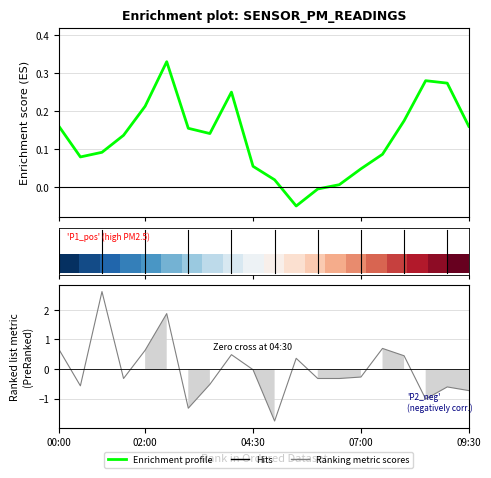

Between 12 and 15, which is larger?

15